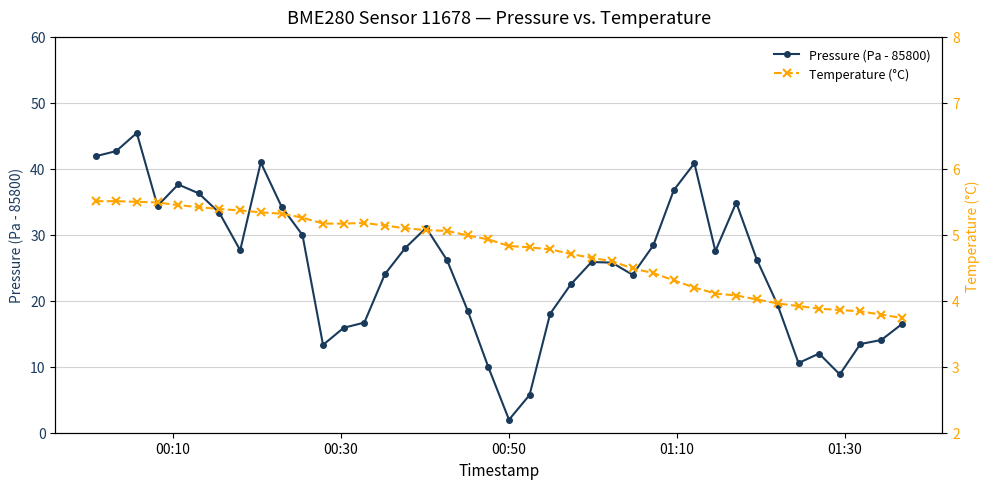

Which series has the largest range (max minus min)?

Pressure (Pa - 85800)